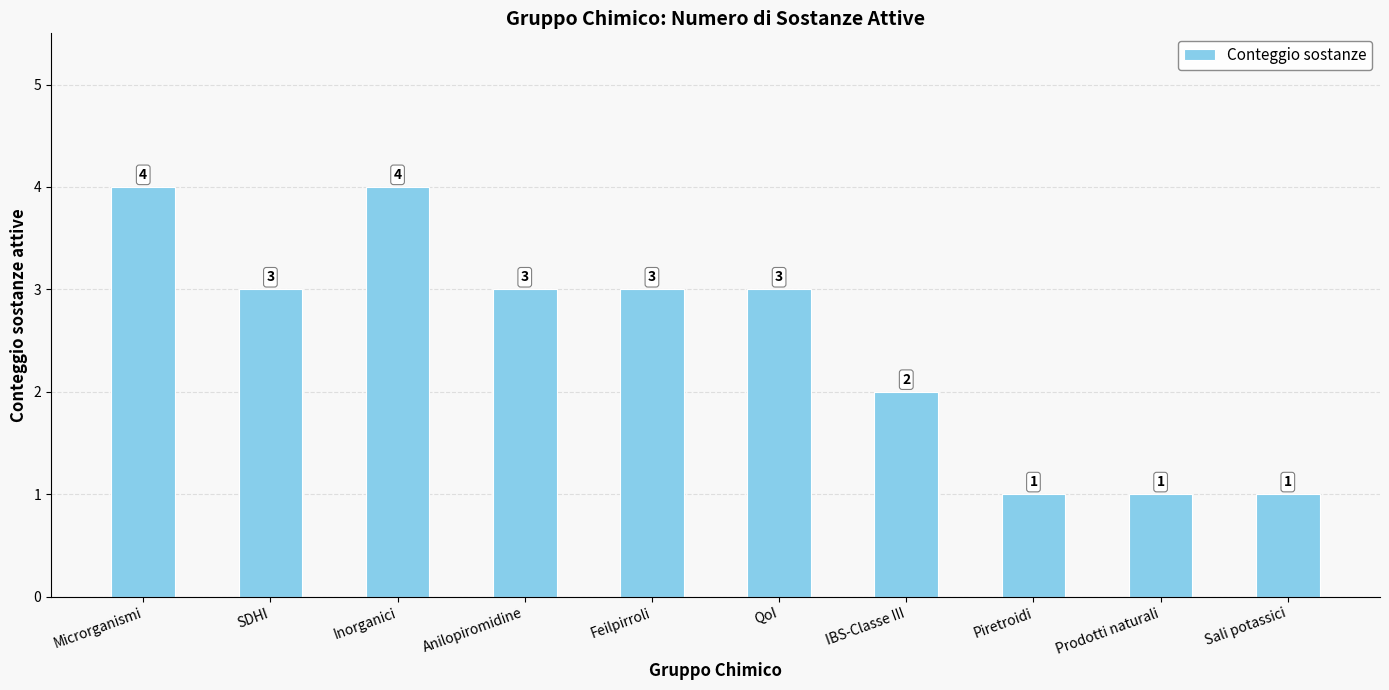

Read the value at QoI.

3